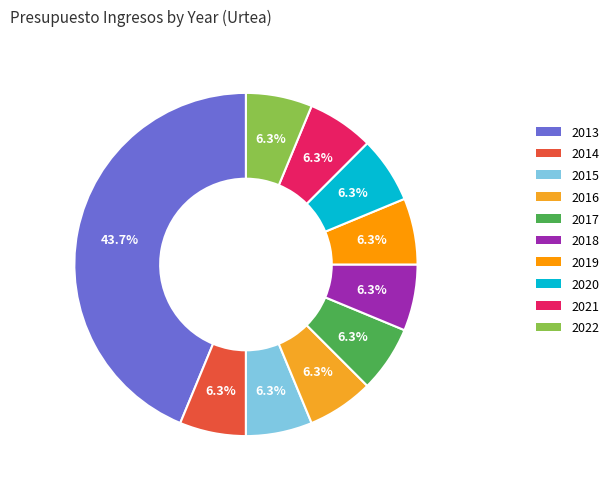

Approximately how many times larger is the value at 2018 compared to 2015?

1.0